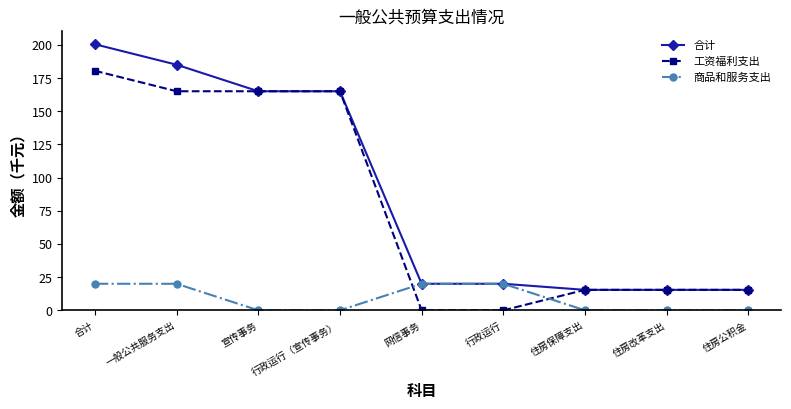

Is it true that 工资福利支出 equals 0.0 at 行政运行?

True